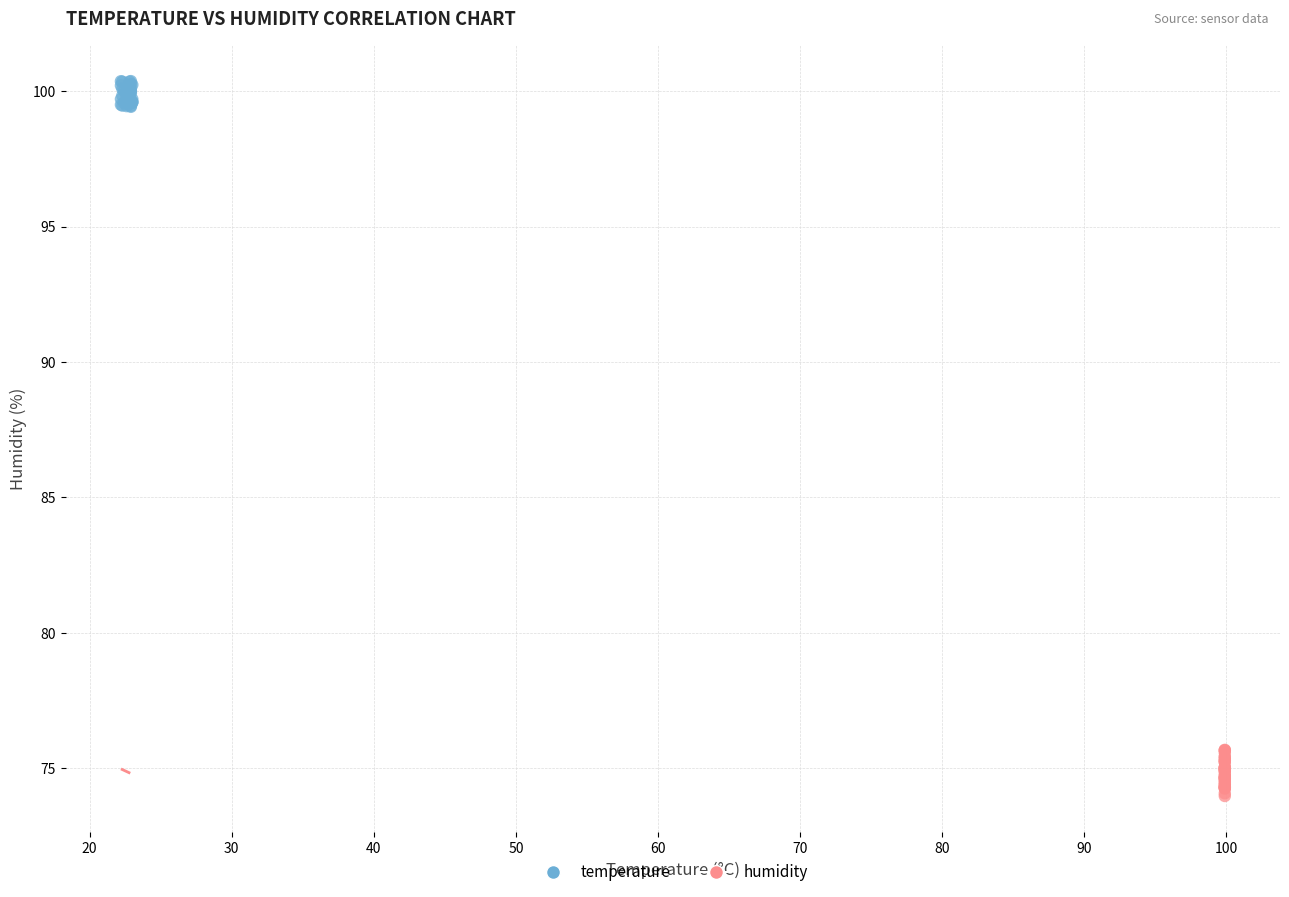

Which series has the widest spread of Y values?

humidity